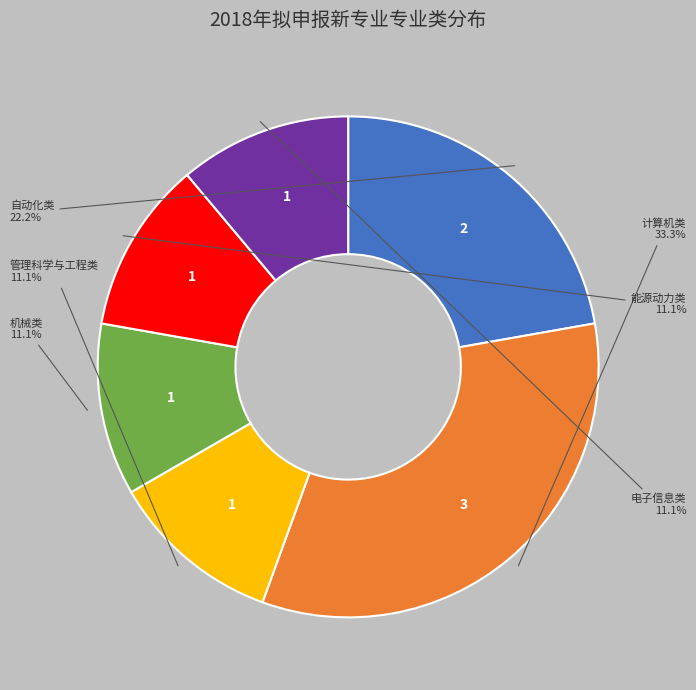

Count the number of slices in the pie.

6